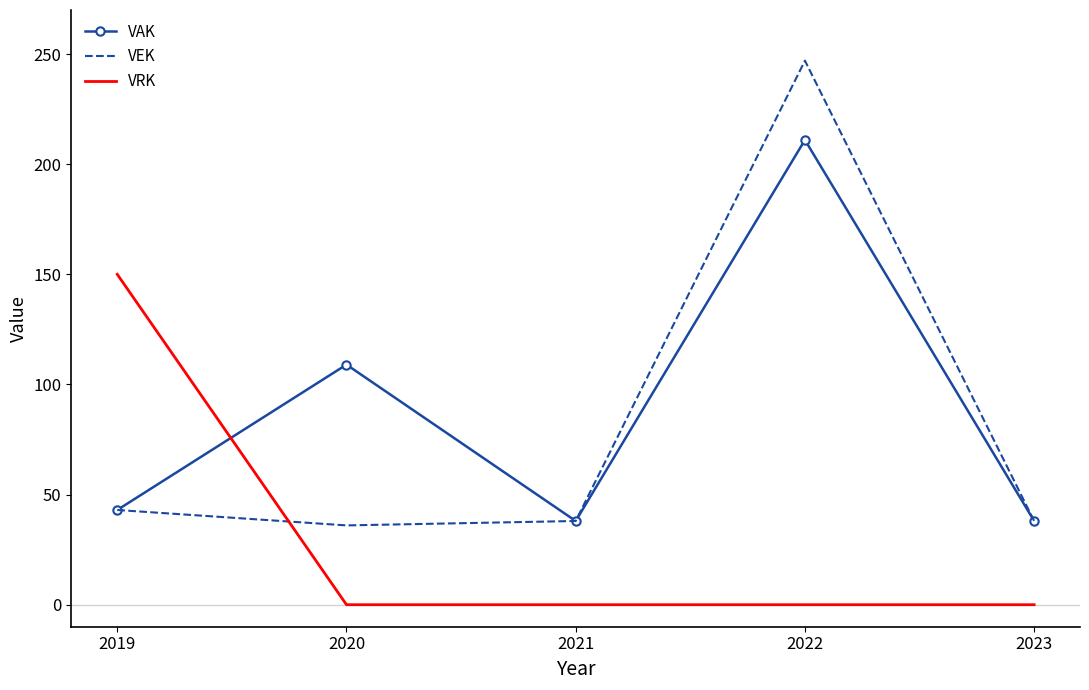

What is the maximum value for VRK?

150